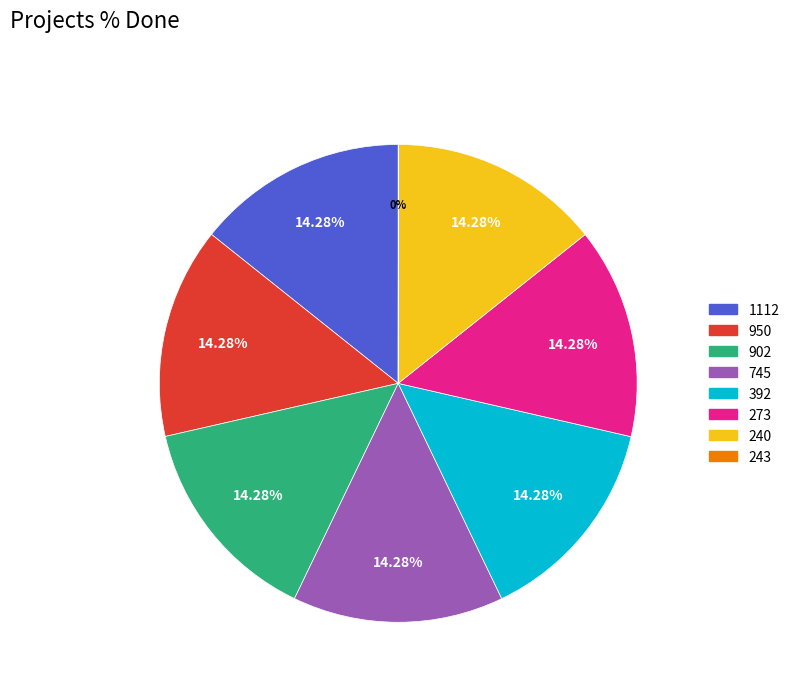

The 392 slice represents 29% of the pie. True or false?

False